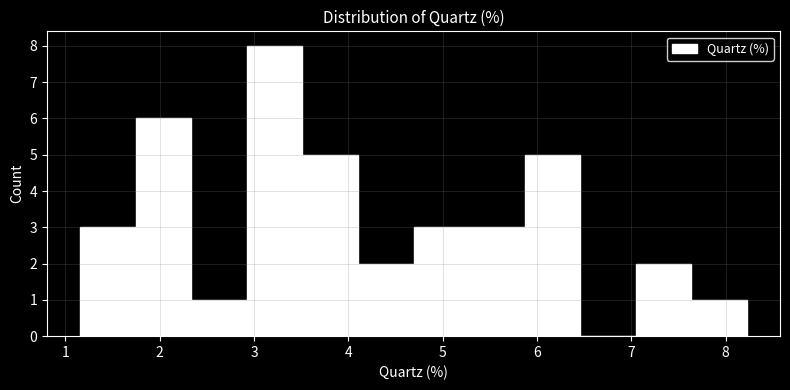

Reading left to right, list every bar in this chart as the range it spans on the x-axis followed by its height. Neither the bar edges nor the heights are printed on the chart, so give them approximately, as read against the axes.

1.2 to 1.7: 3
1.7 to 2.3: 6
2.3 to 2.9: 1
2.9 to 3.5: 8
3.5 to 4.1: 5
4.1 to 4.7: 2
4.7 to 5.3: 3
5.3 to 5.9: 3
5.9 to 6.5: 5
6.5 to 7.0: 0
7.0 to 7.6: 2
7.6 to 8.2: 1